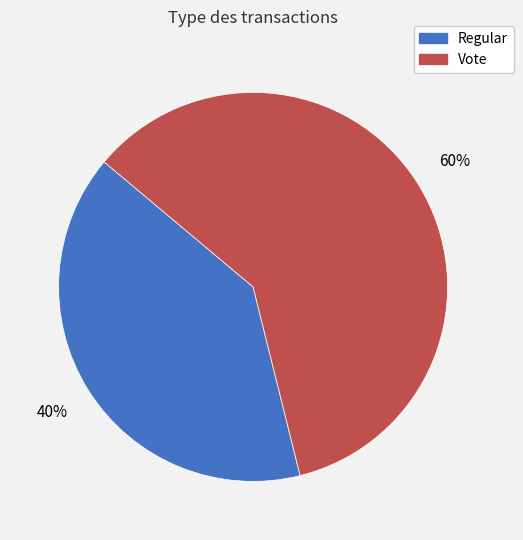

Between Regular and Vote, which is larger?

Vote